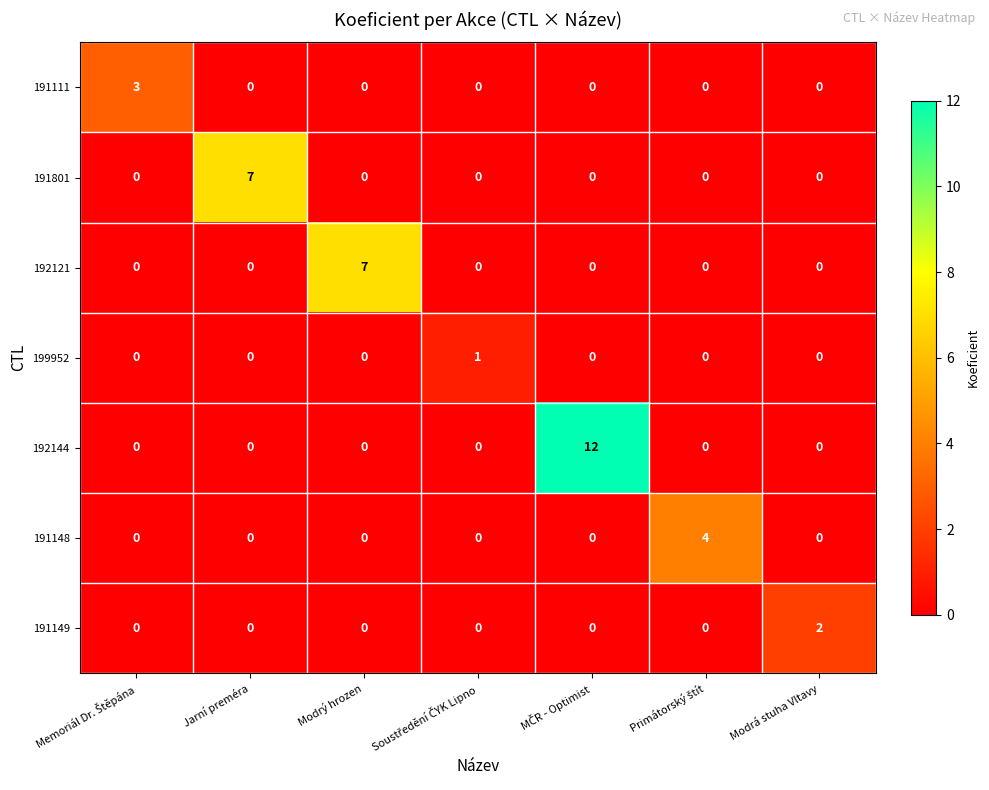

What is the difference between the maximum and minimum values in the 192144 series?

12